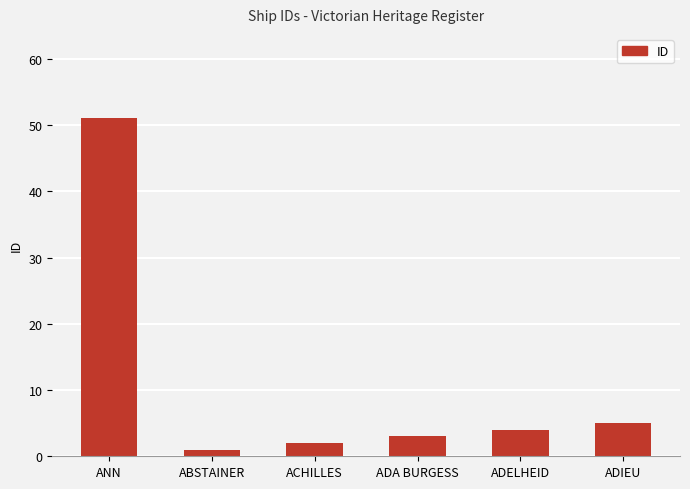

What is the label of the 3rd bar from the left?

ACHILLES